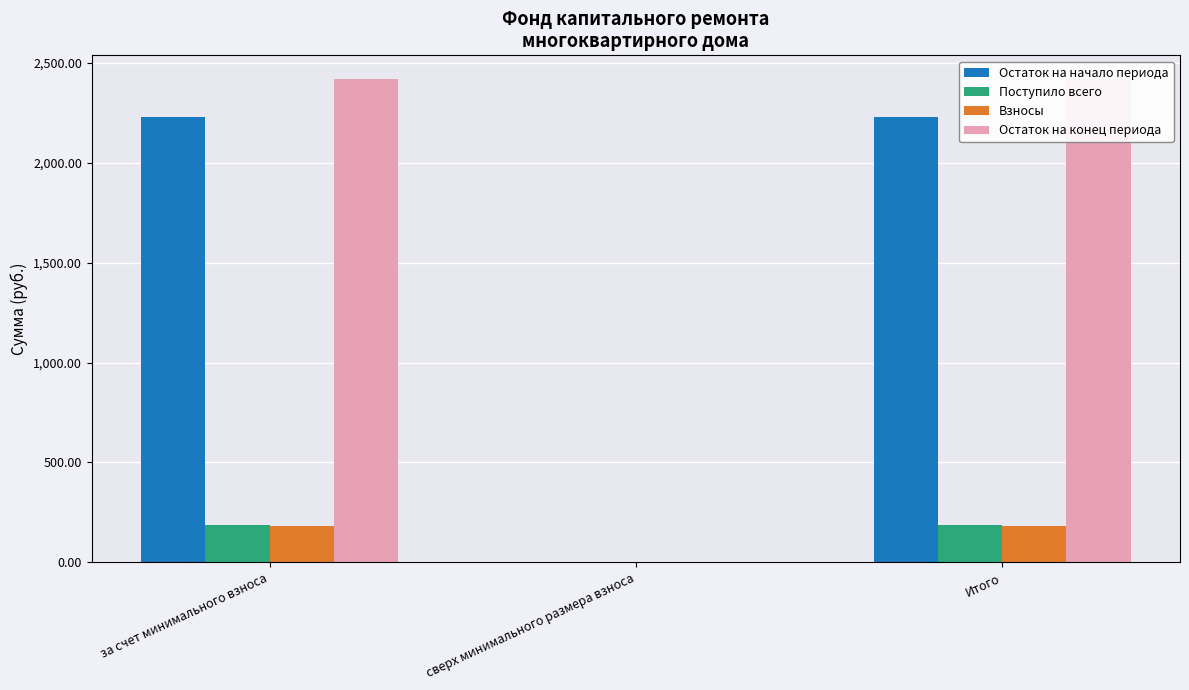

What is the difference between the Поступило всего values at сверх минимального размера взноса and за счет минимального взноса?

187.7